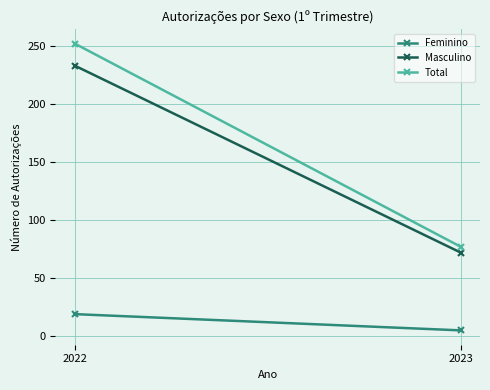

How many lines are shown in the chart?

3